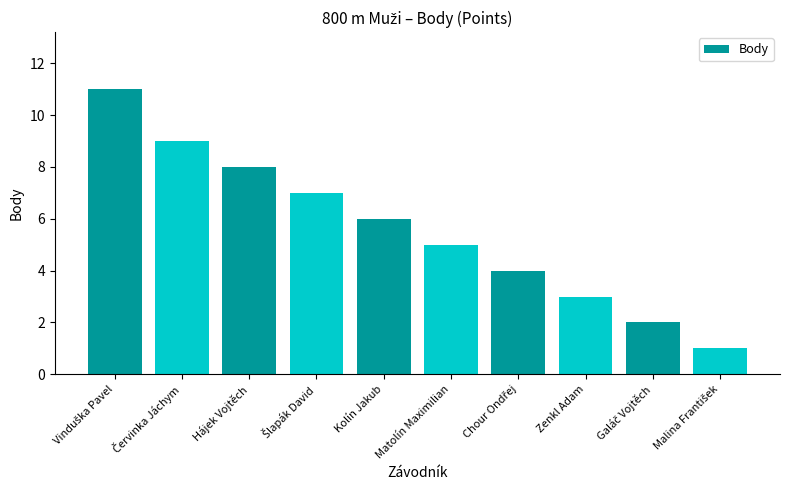

Count the values in the range 3 to 8.

6